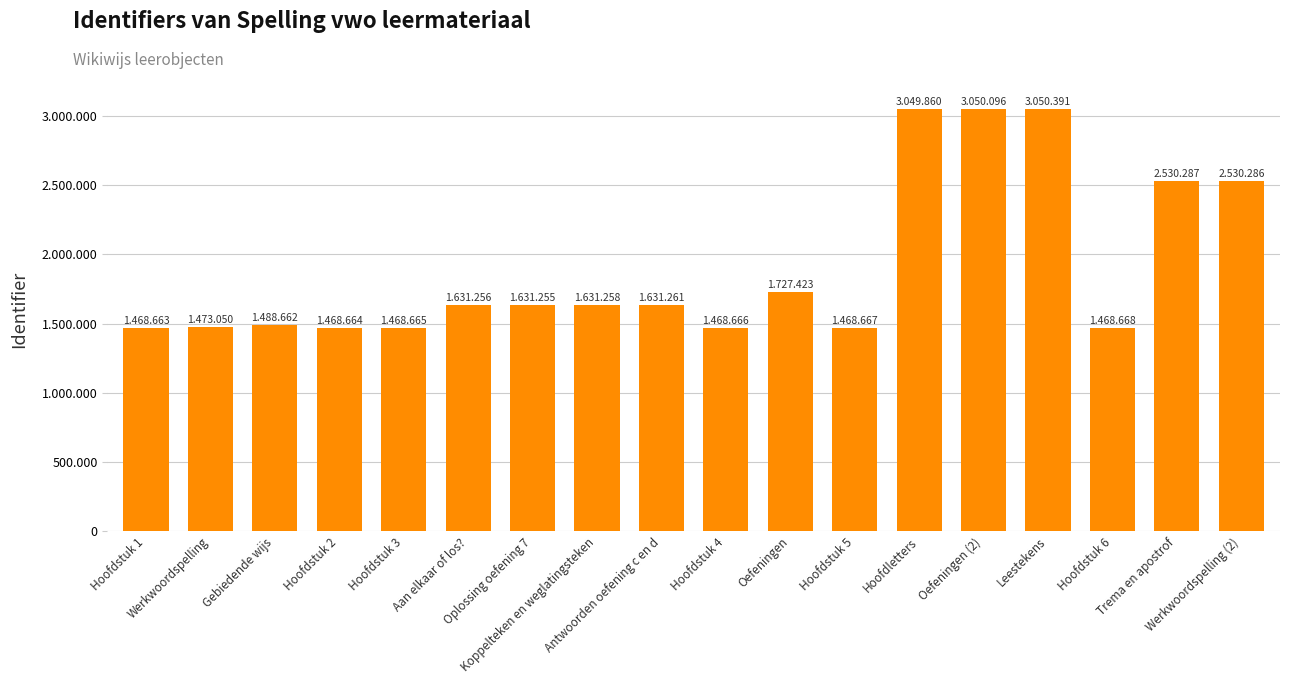

Is it true that the value at Werkwoordspelling (2) is 2530286?

True